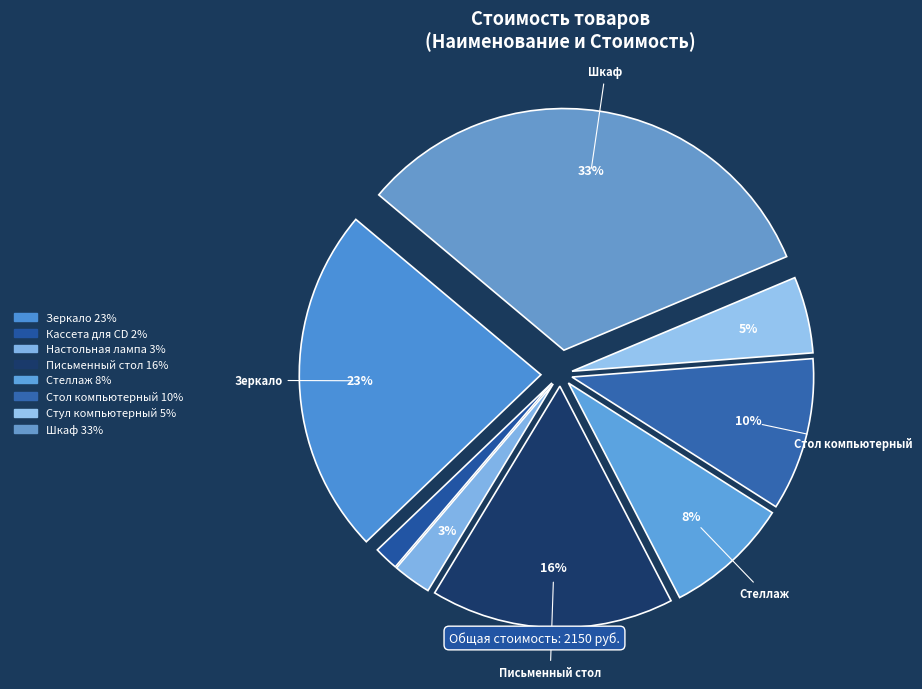

Which has a higher value, Настольная лампа or Кассета для CD?

Настольная лампа